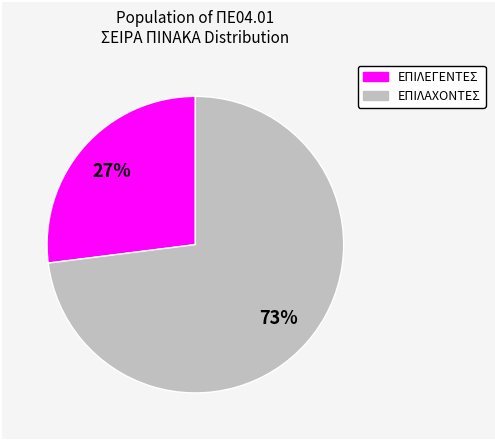

Rank the categories by value from lowest to highest.

ΕΠΙΛΕΓΕΝΤΕΣ, ΕΠΙΛΑΧΟΝΤΕΣ